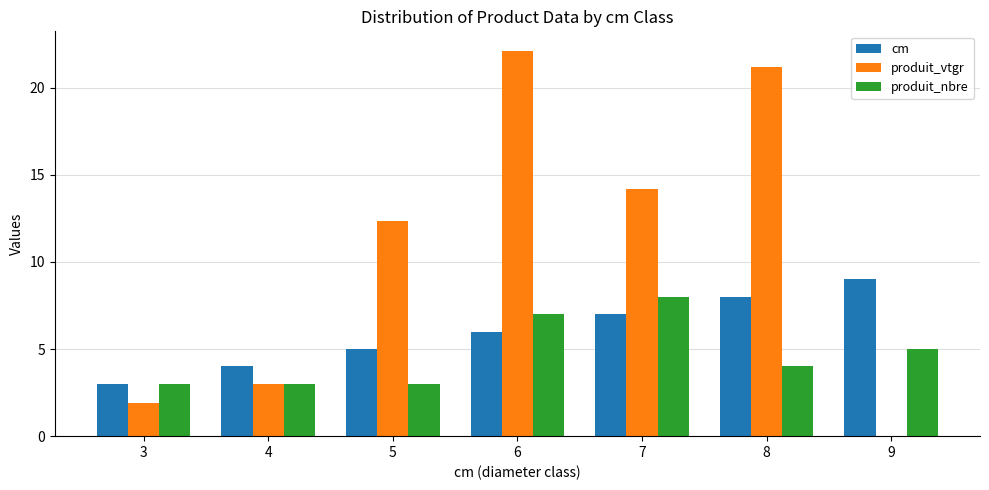

Is the value of cm at 5 greater than the value of produit_vtgr at 4?

Yes